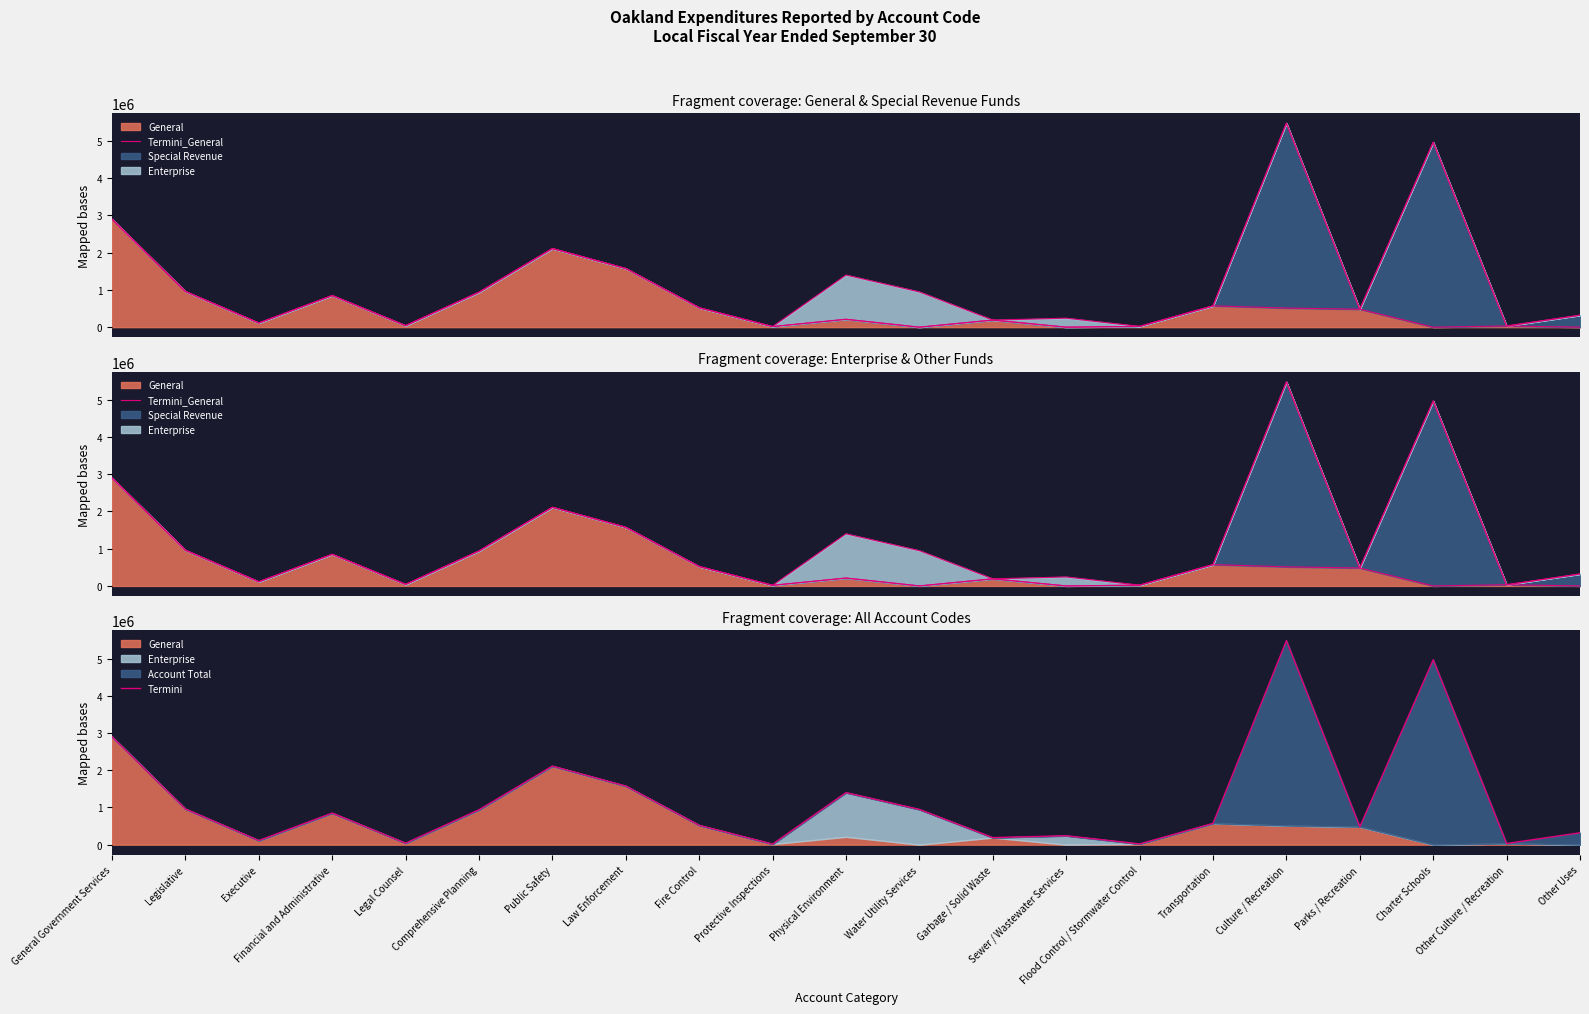

Which label corresponds to the smallest value in the chart?

Water Utility Services